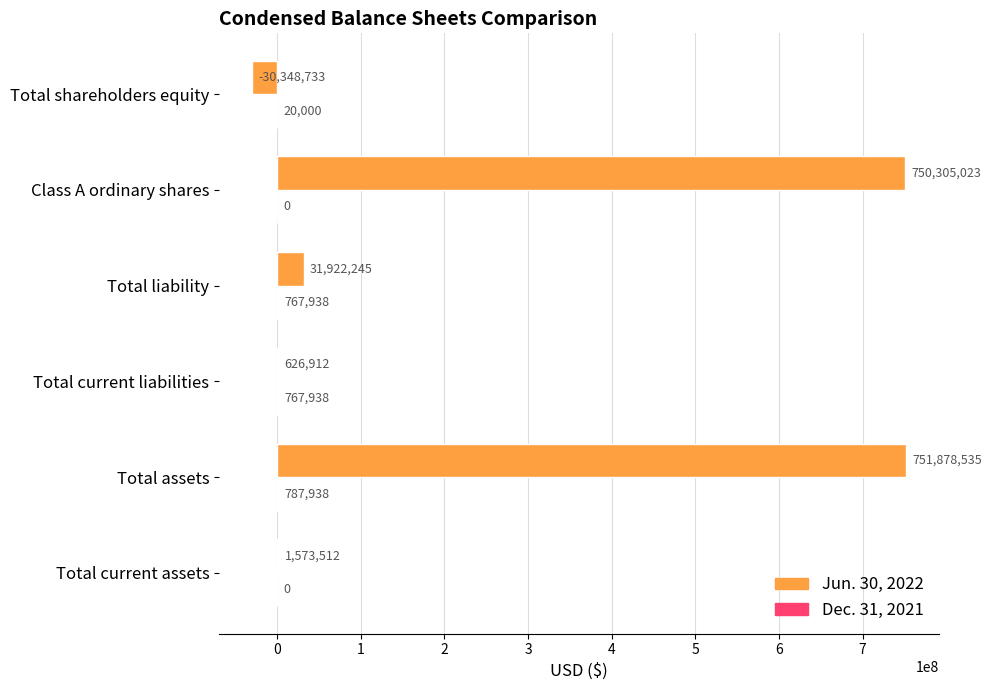

What is the maximum value shown in the chart?

751878535